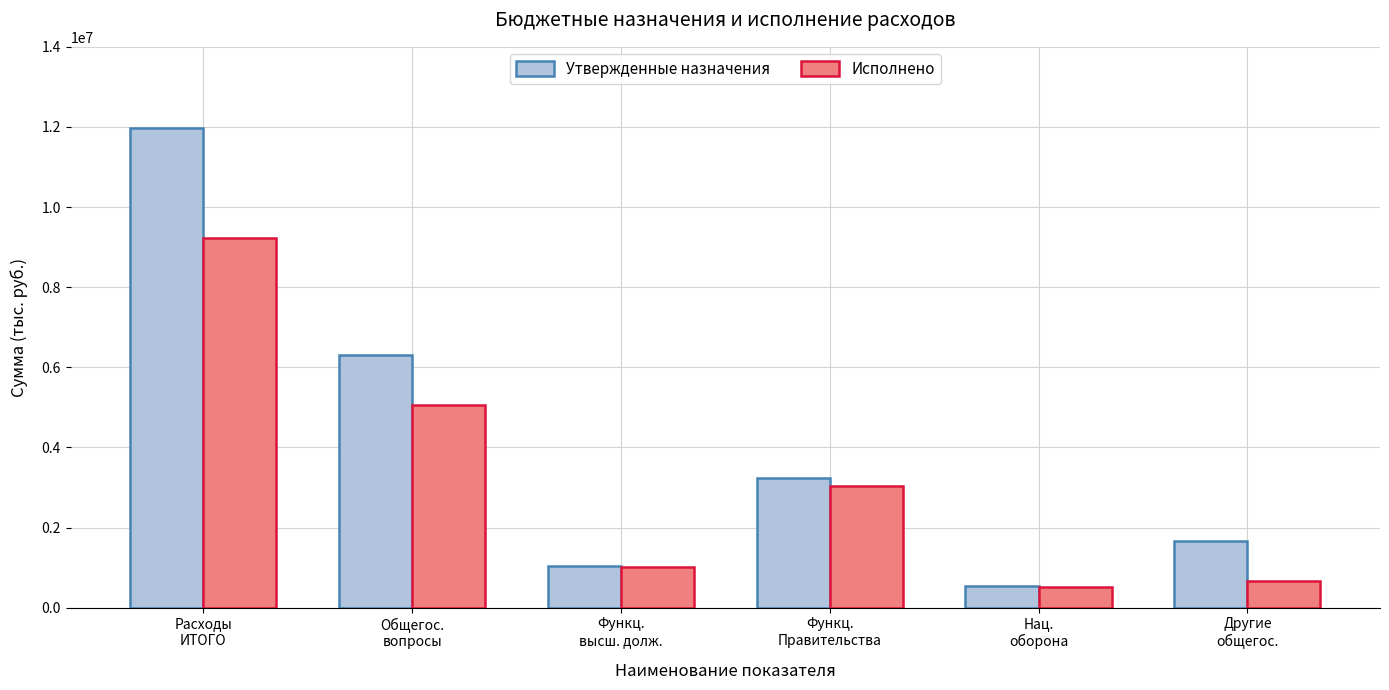

How many data points in Исполнено are above 3029996?

3